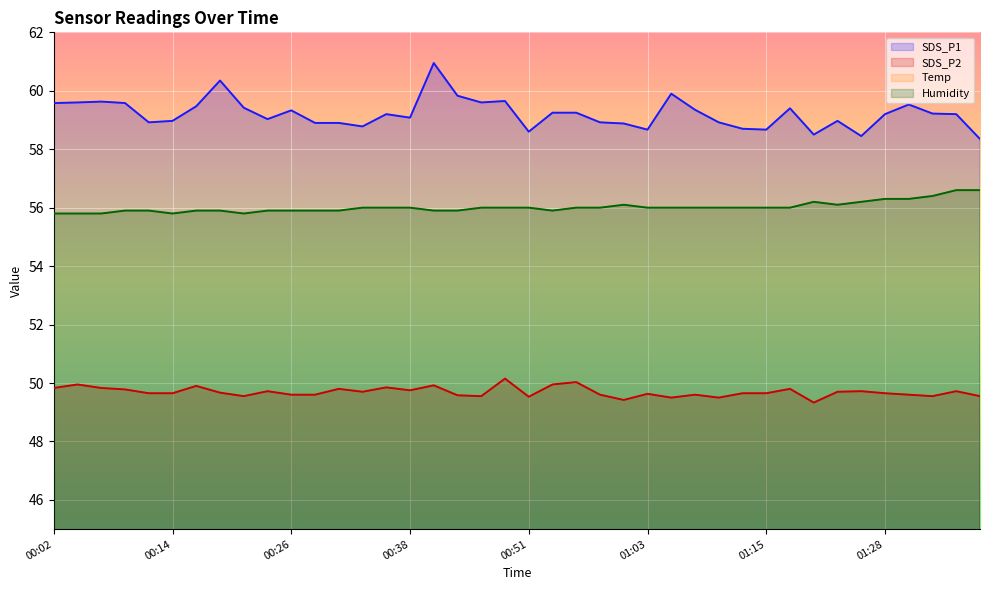

True or false: Temp has a value of 11.3 at 00:26.

False